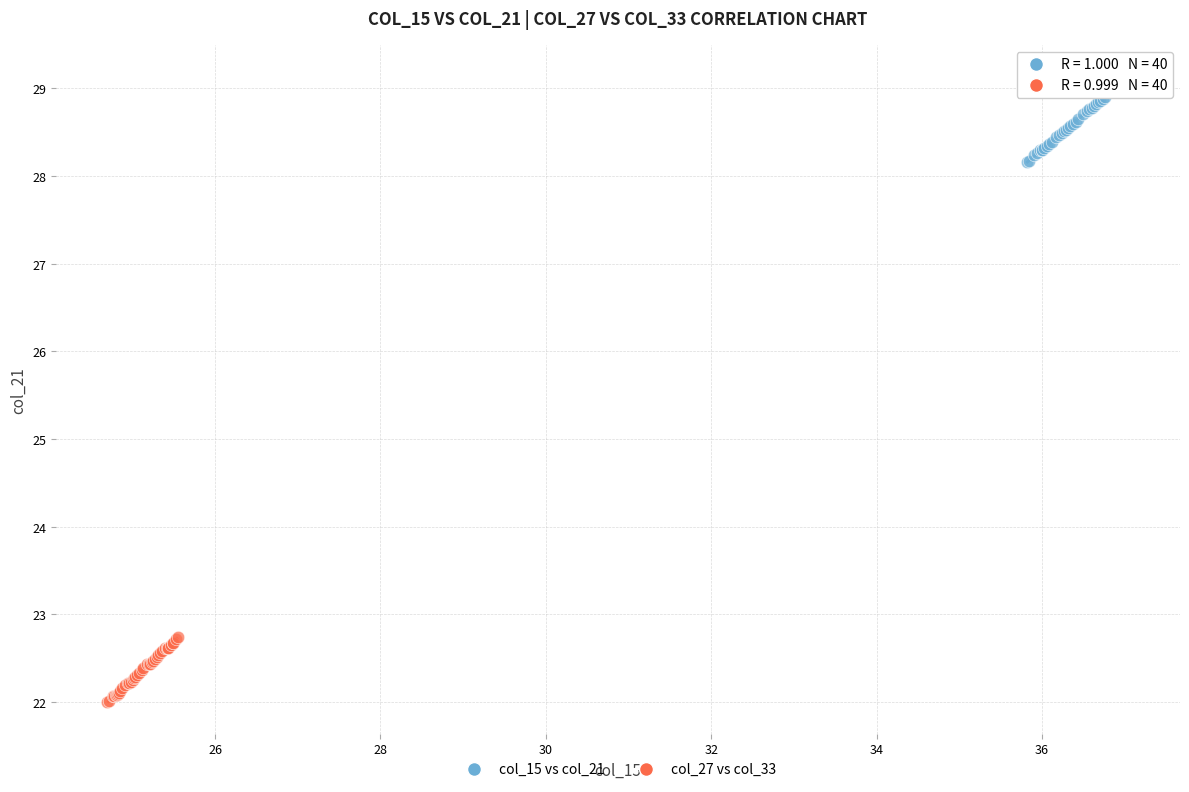

Which series reaches the maximum Y coordinate?

col_15 vs col_21